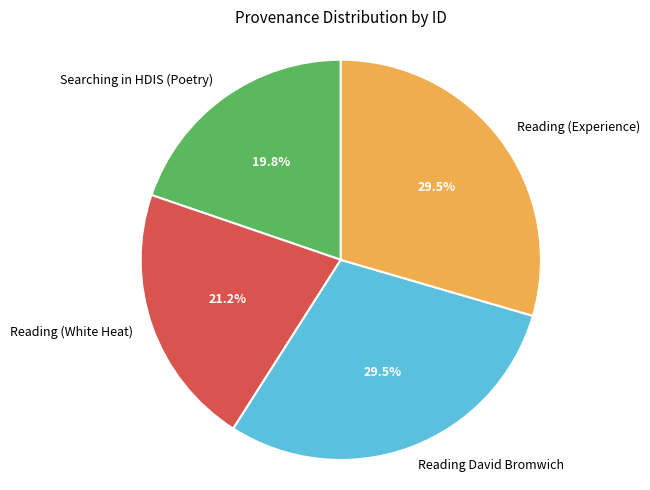

Does Searching in HDIS (Poetry) represent more than half of the total?

No